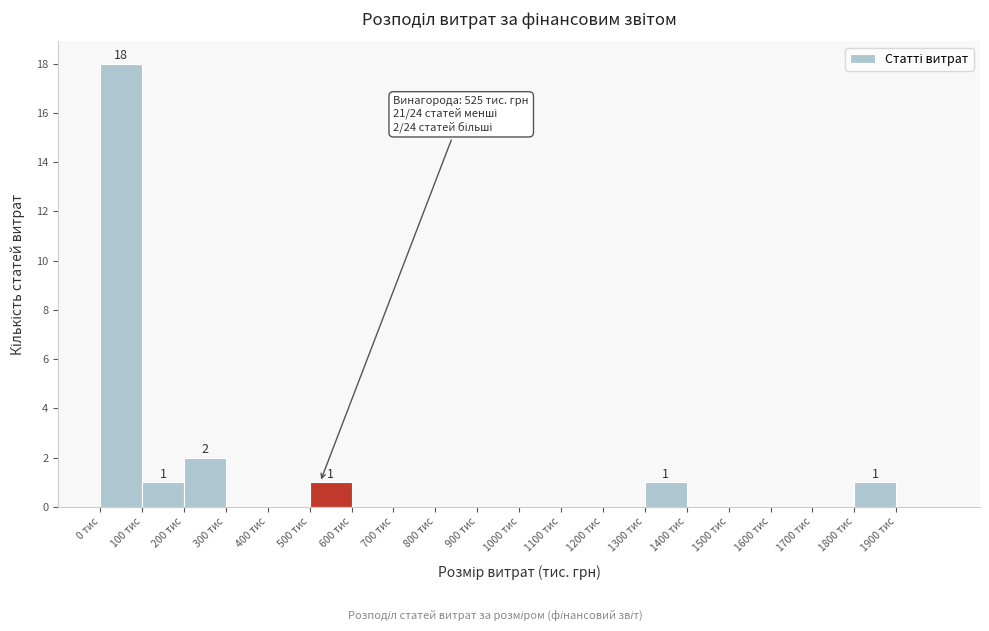

Which range on the x-axis has the tallest bar?

0 to 100